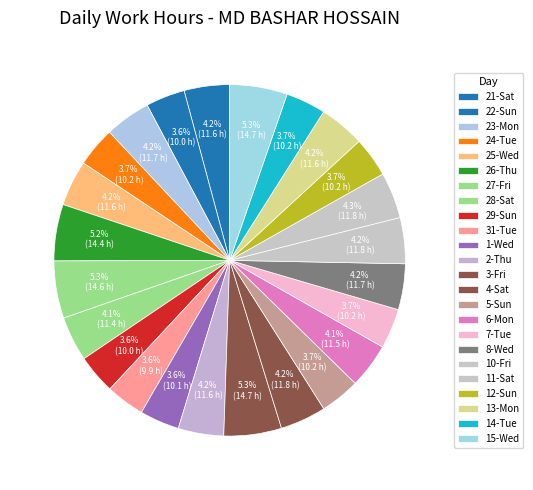

Approximately how many times larger is the value at 22-Sun compared to 5-Sun?

1.0